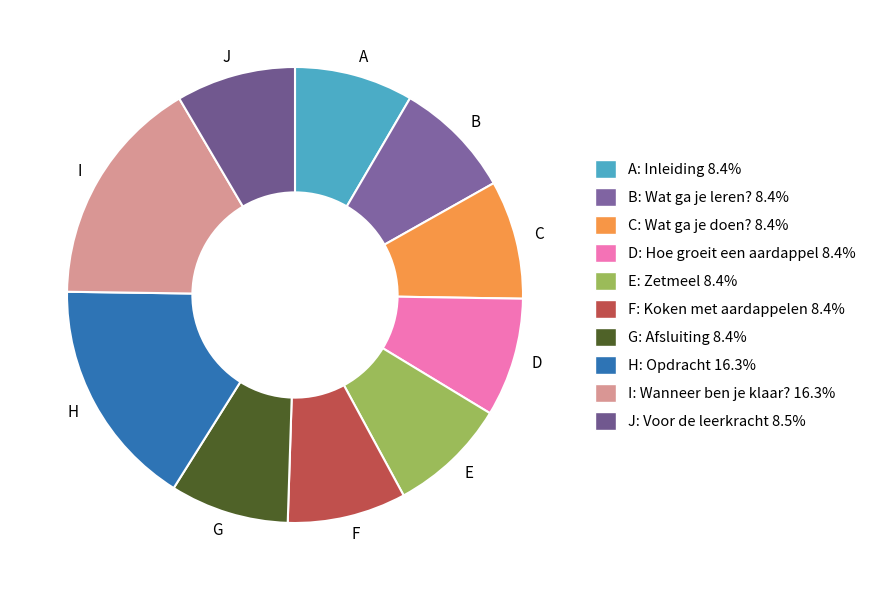

How many slices are in this pie chart?

10